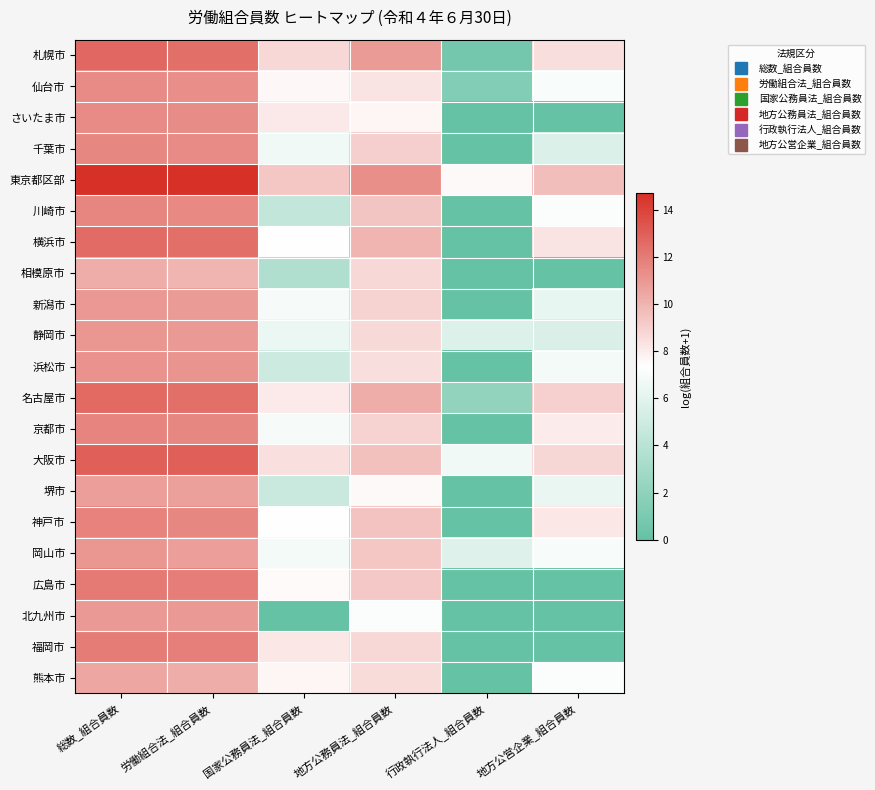

Between 地方公営企業_組合員数 and 行政執行法人_組合員数, which is larger?

地方公営企業_組合員数